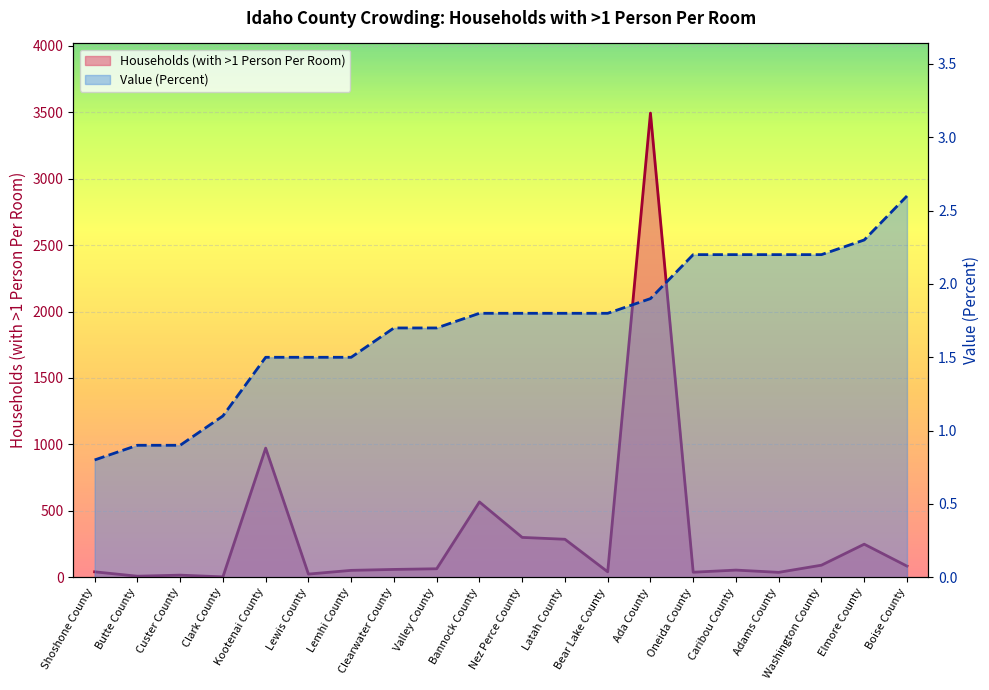

Which label corresponds to the smallest value in the chart?

Shoshone County